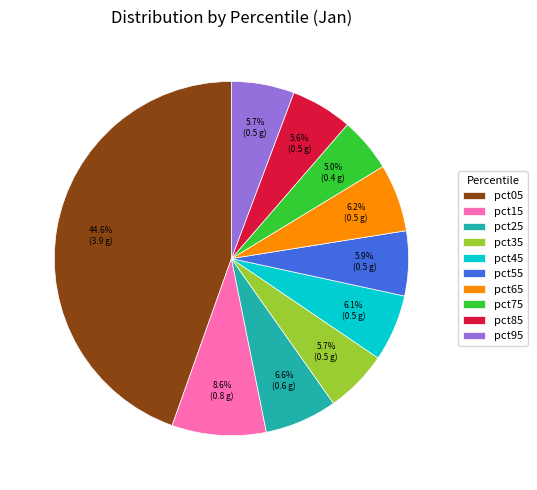

Which has a higher value, pct75 or pct05?

pct05